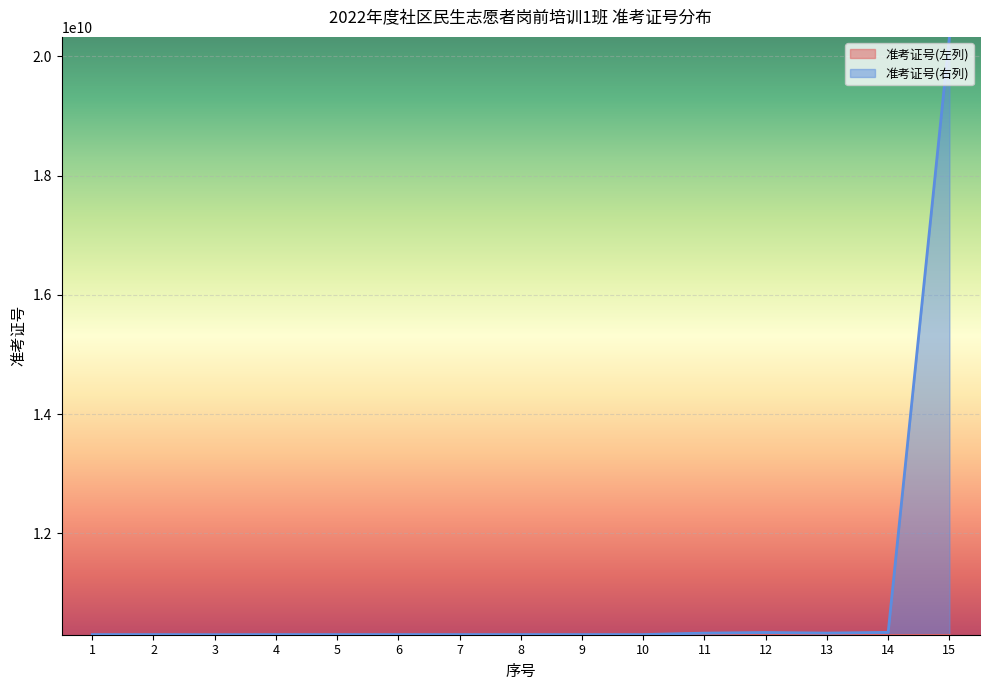

Reading left to right, transcribe all the data shown in this chart.

准考证号(左列): 1=10303023415	2=10303023729	3=10303022609	4=10303022427	5=10303022301	6=10303022420	7=10303023706	8=10303022810	9=10303023021	10=10303023927	11=10303023121	12=10303023707	13=10303022121	14=10303022103	15=10303023504
准考证号(右列): 1=10303024023	2=10303023907	3=10301322930	4=10303022316	5=10303022006	6=10303023818	7=10303022419	8=10303024030	9=10303023403	10=10303023514	11=10327030711	12=10338011424	13=10328020507	14=10340011825	15=20322050718